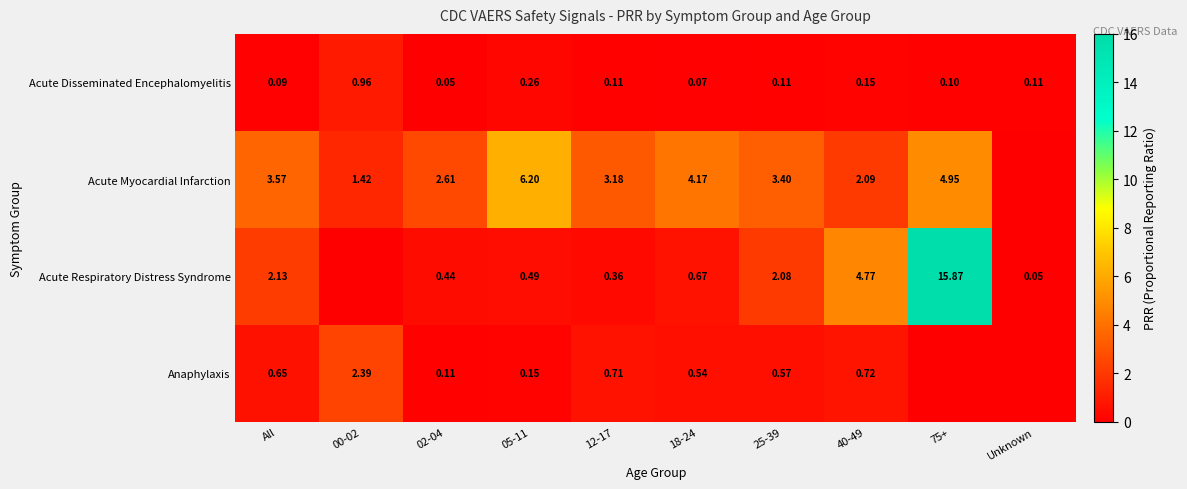

How many distinct data groups are displayed?

4